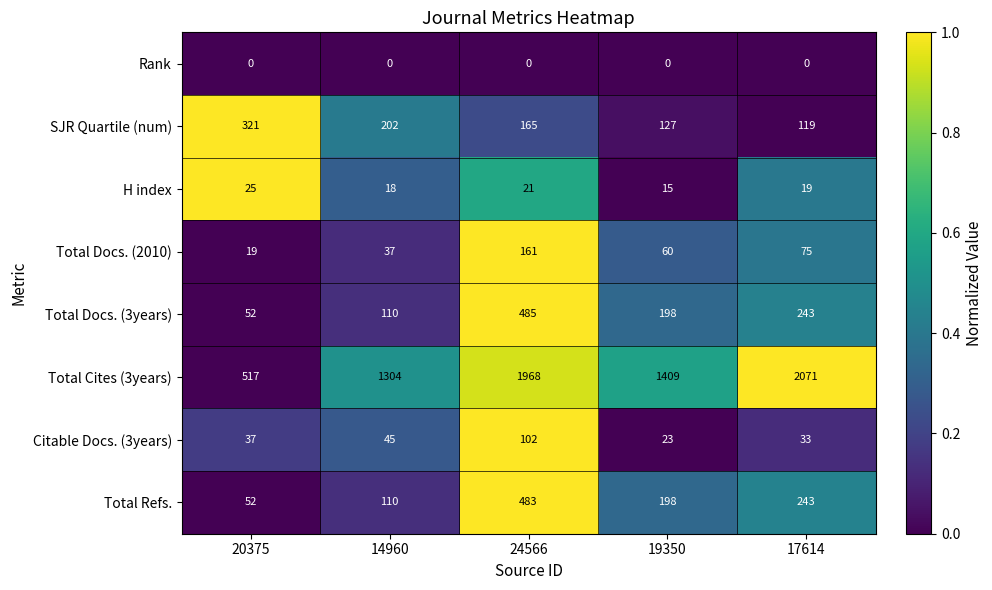

Between 20375 and 17614, which series saw the biggest shift?

Total Cites (3years)